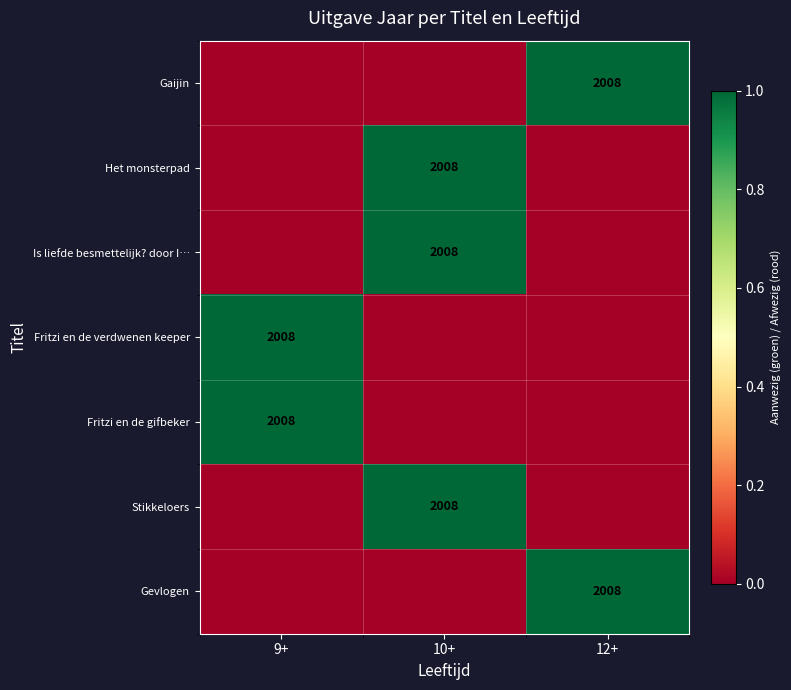

The value of Fritzi en de gifbeker at 9+ is 2008. True or false?

True